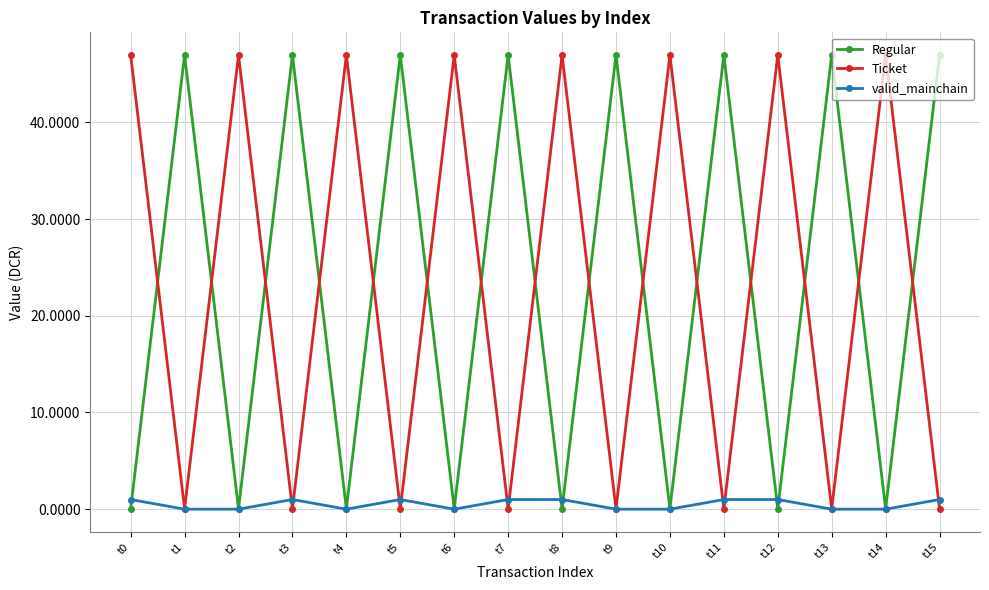

At how many categories does at least one series exceed 24?

16